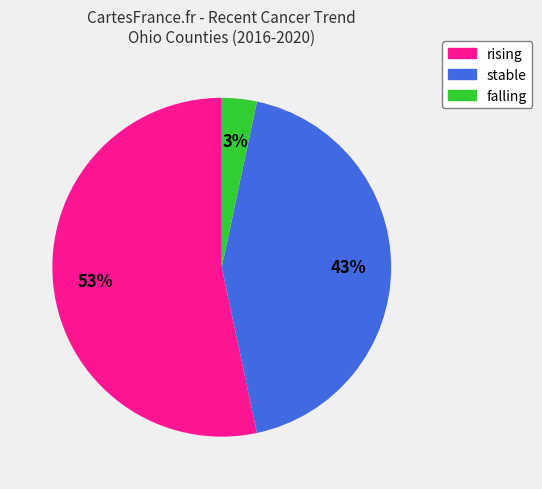

Rank the categories by value from highest to lowest.

rising, stable, falling